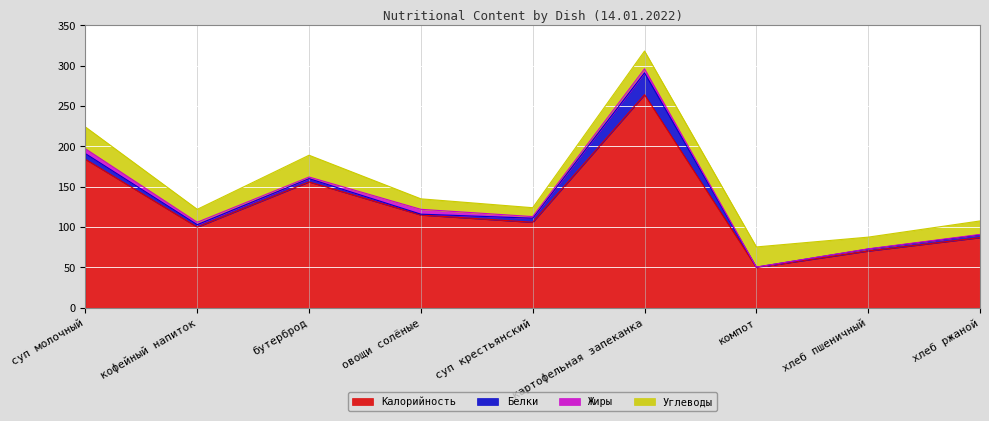

How many data points in Жиры are above 2?

4